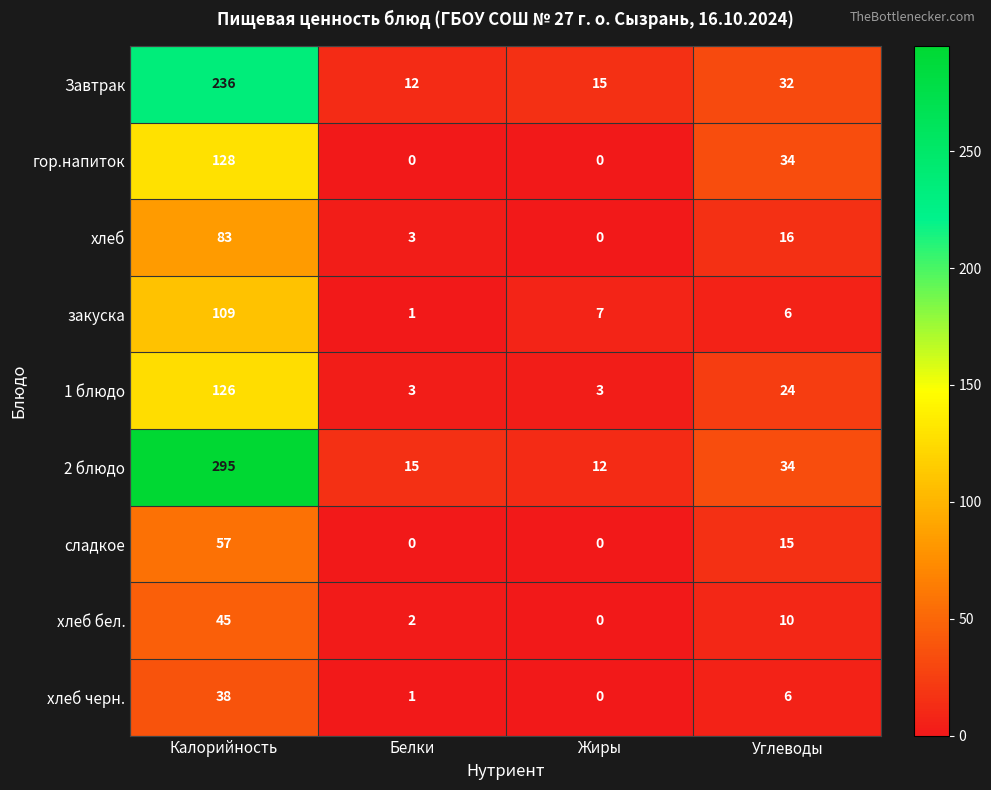

At which category is the sum across all series the highest?

Калорийность